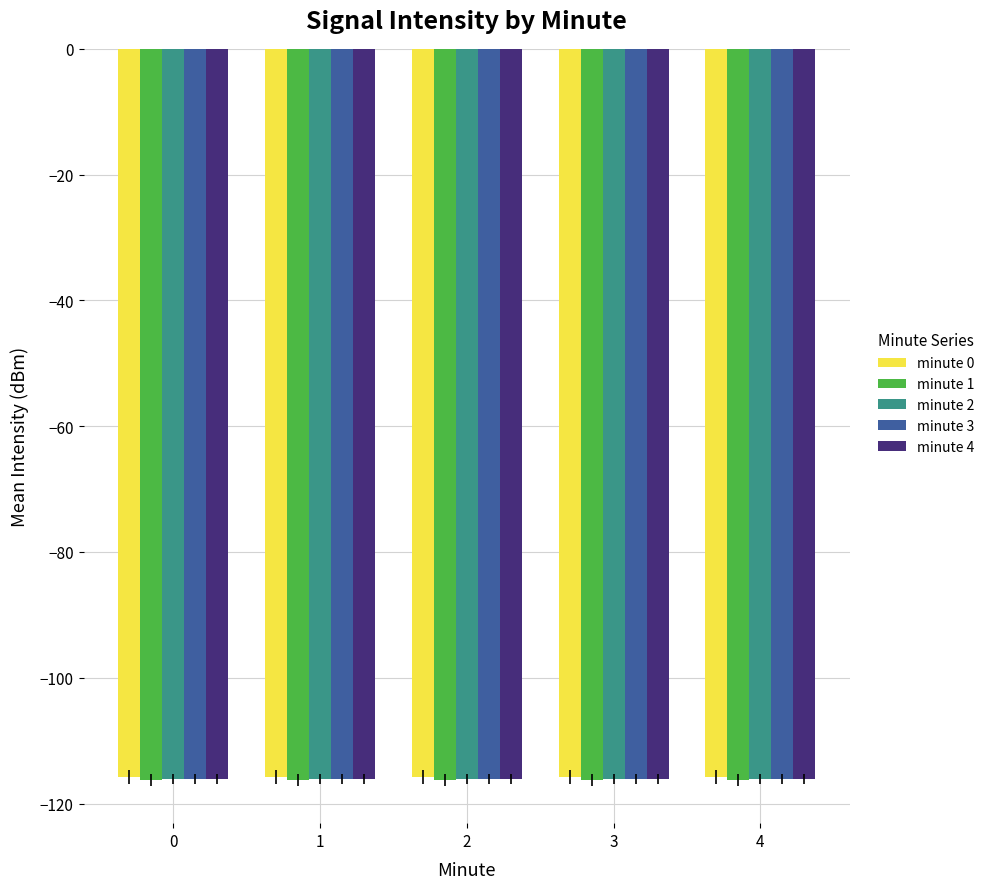

What is the sum of the minute 0 values at 1 and 0?

-231.5